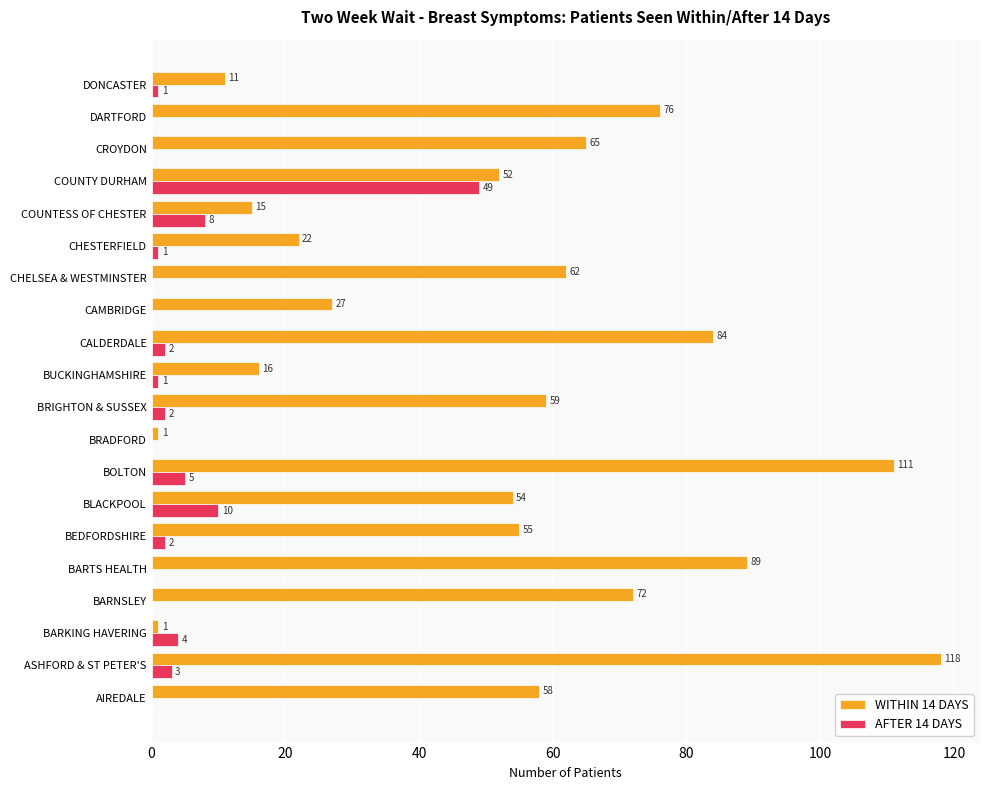

What is the sum of all AFTER 14 DAYS values?

88